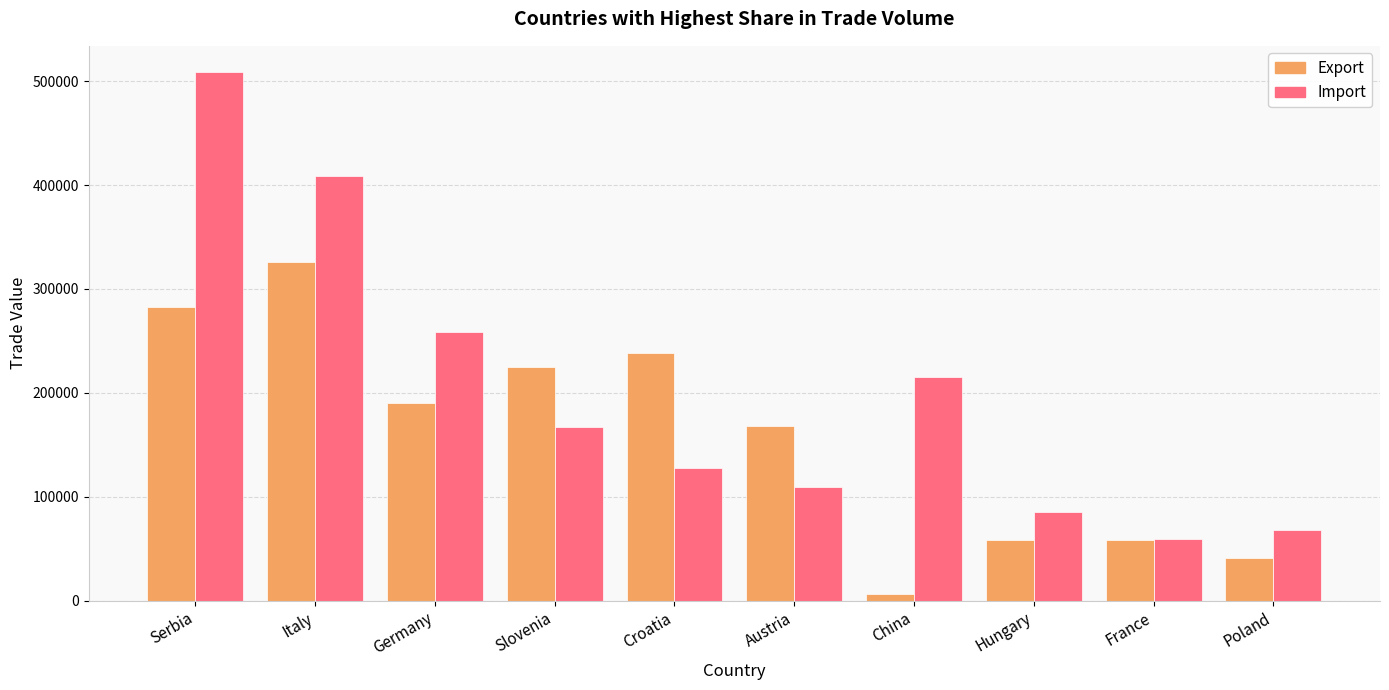

What is the total value across all series at Austria?

277633.4